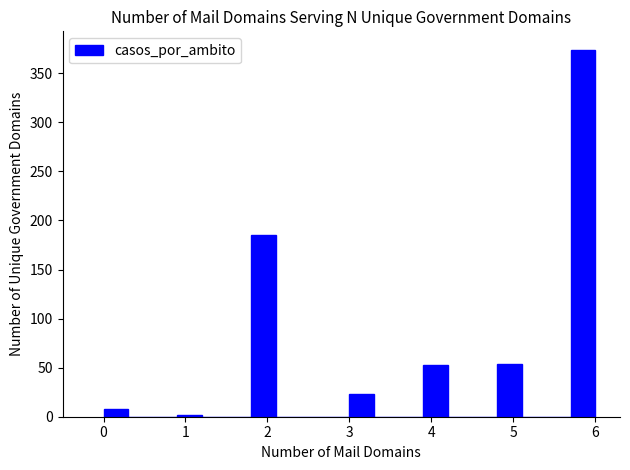

Around what value on the x-axis is the tallest bar? Give the approximate position of its centre, as read against the axis.

5.9